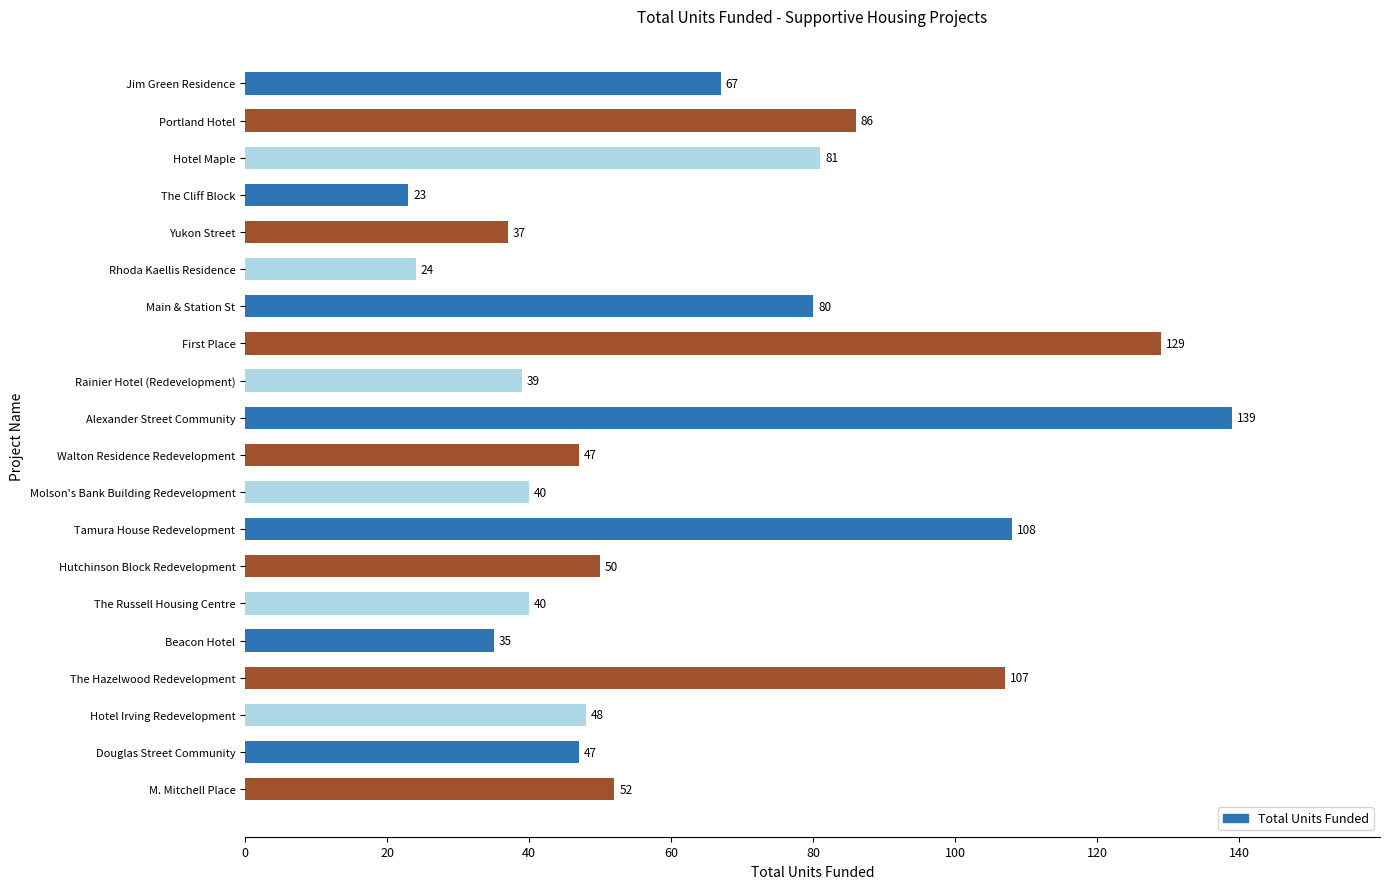

Reading top to bottom, list all the values displayed in this chart.

67	86	81	23	37	24	80	129	39	139	47	40	108	50	40	35	107	48	47	52